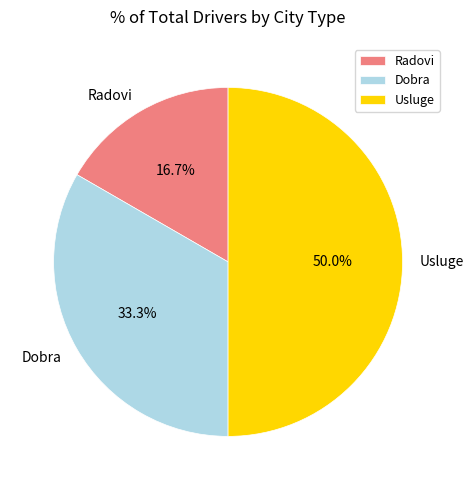

What is the largest slice in the pie chart?

Usluge